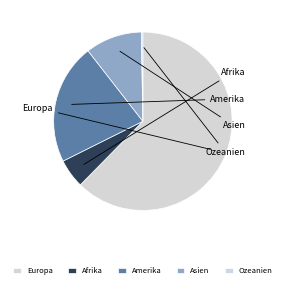

The Europa slice represents 56% of the pie. True or false?

False